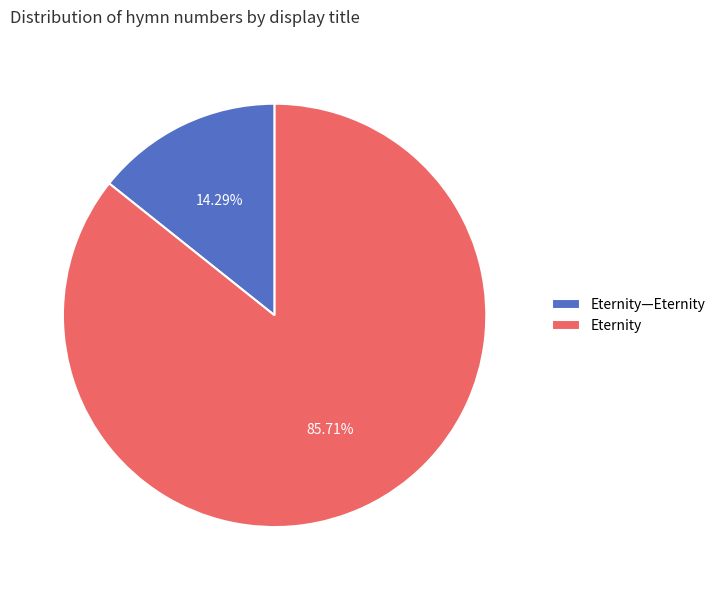

What percentage is the Eternity—Eternity slice, to the nearest percent?

14%